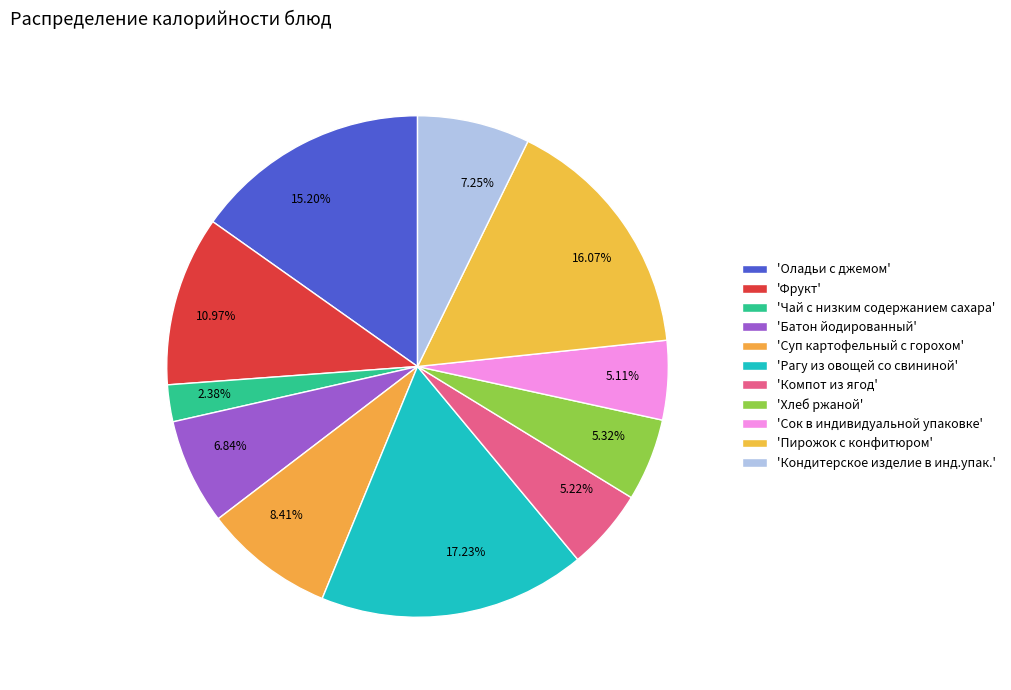

Is 16.07% the majority of the pie?

No